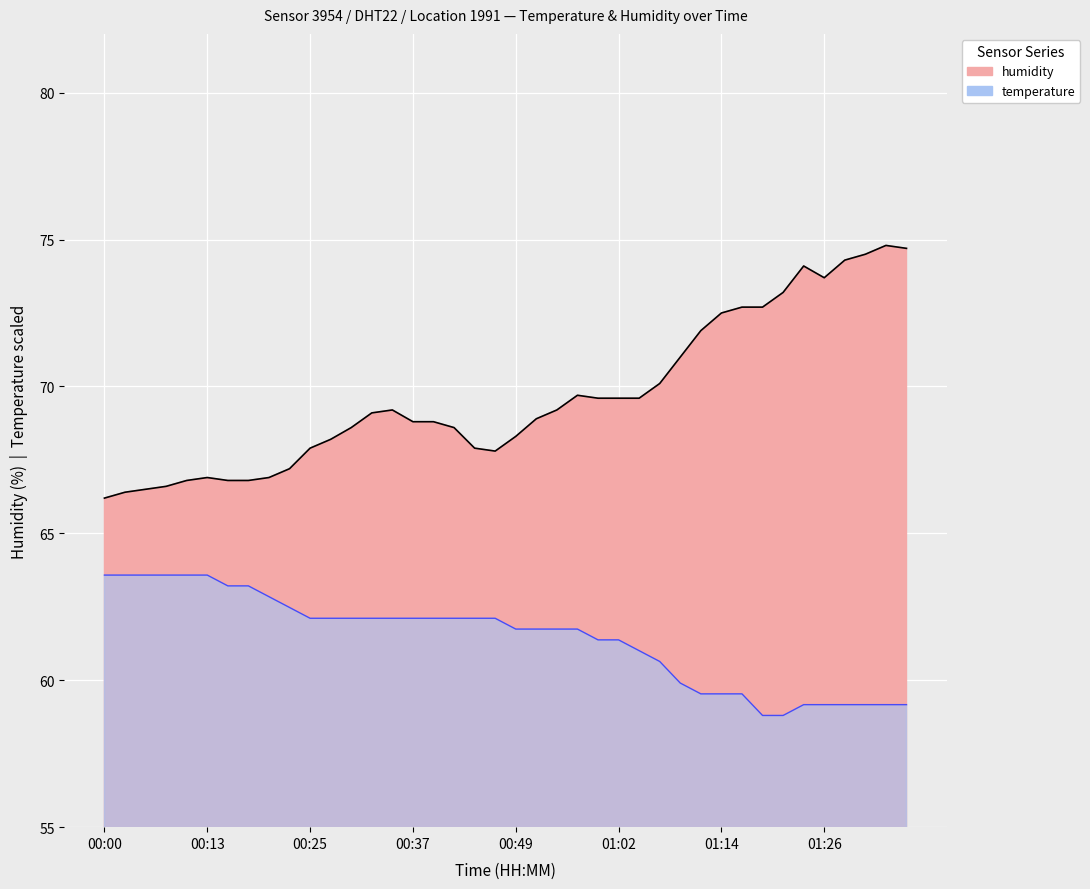

What is the lowest value of the temperature series?

58.8